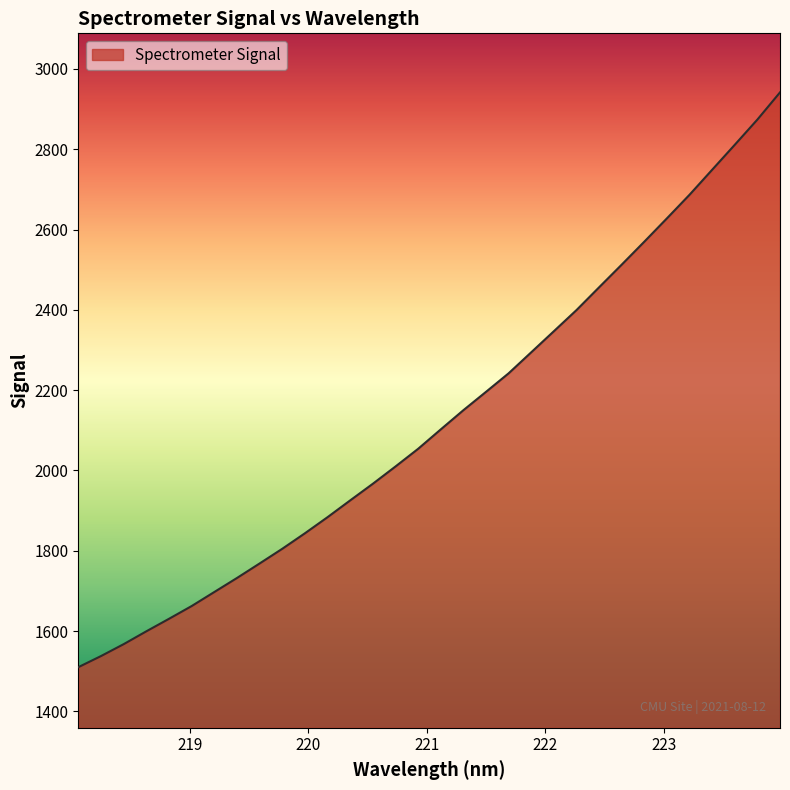

What is the greatest value displayed?

2941.6